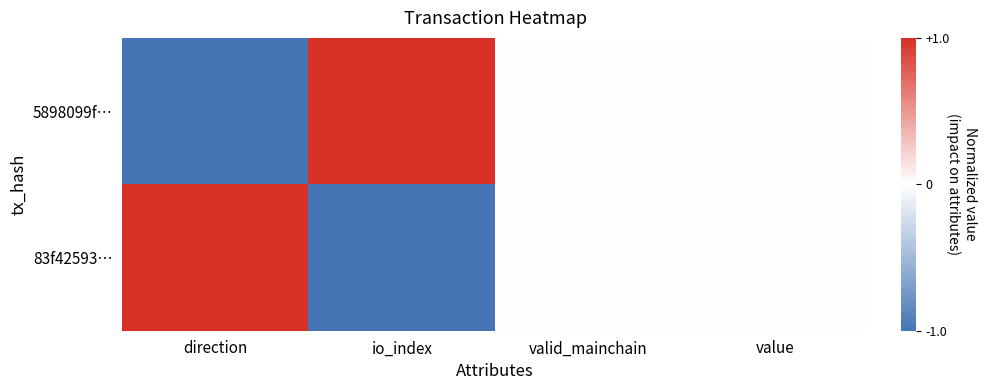

At which category is the sum across all series the highest?

direction